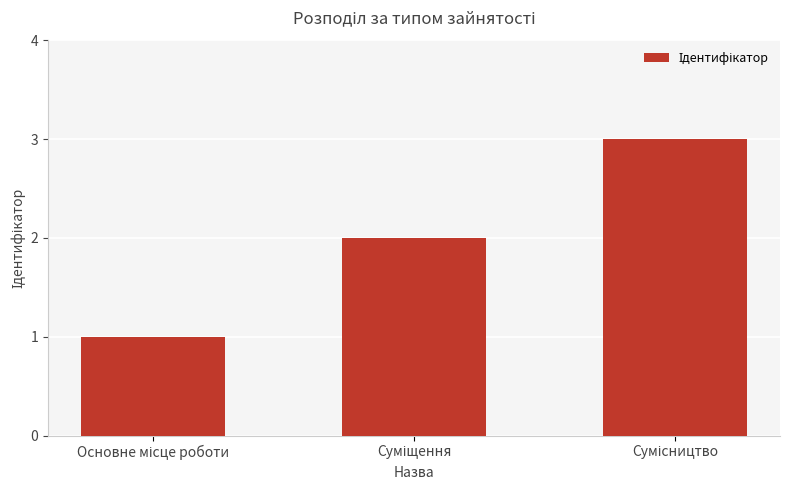

What is the maximum value shown in the chart?

3